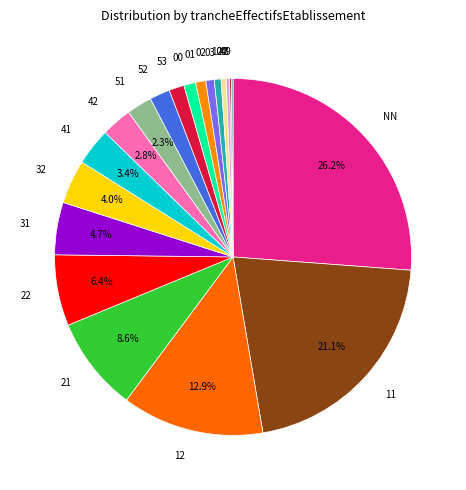

To the nearest percent, what is the difference between the largest and smallest slice percentages?

26%